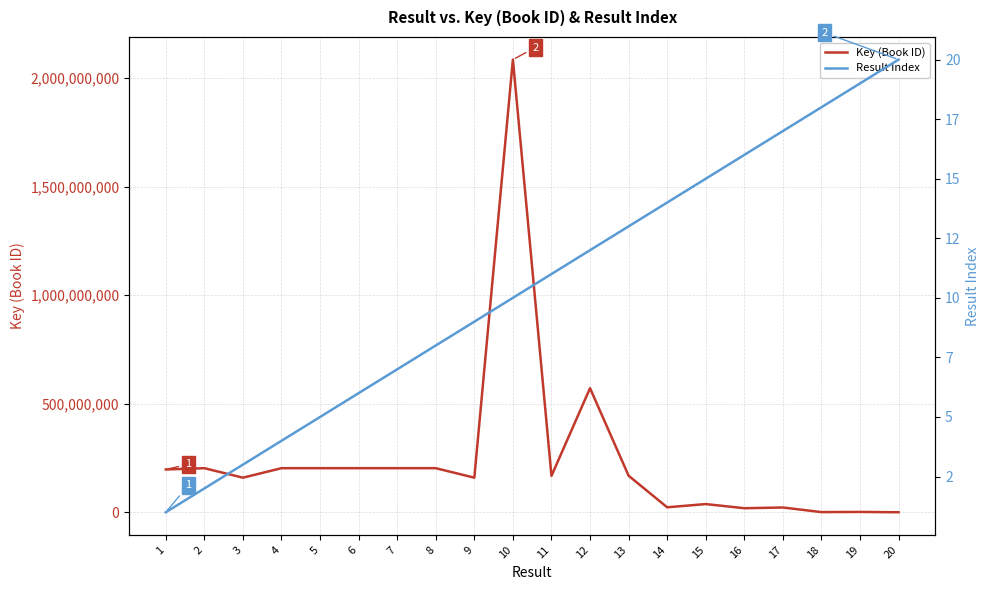

How many lines are shown in the chart?

2